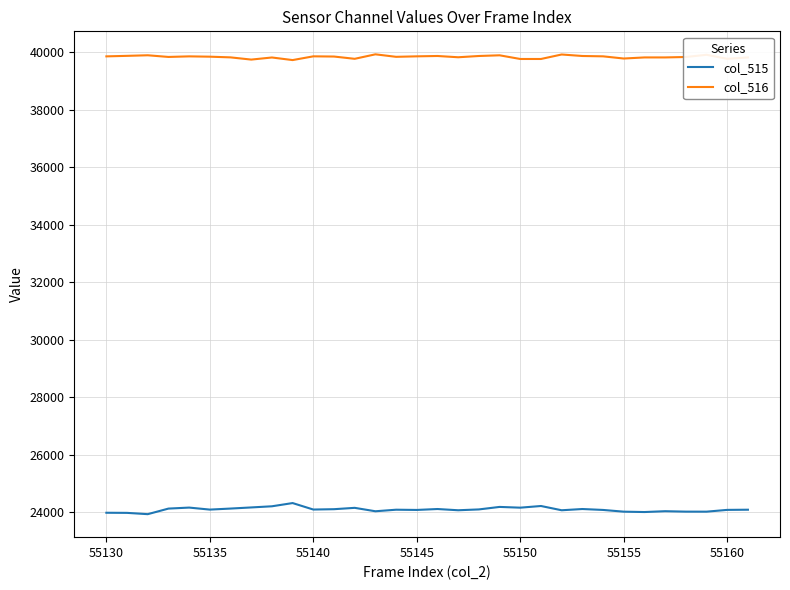

Which series has the largest total across all categories?

col_516